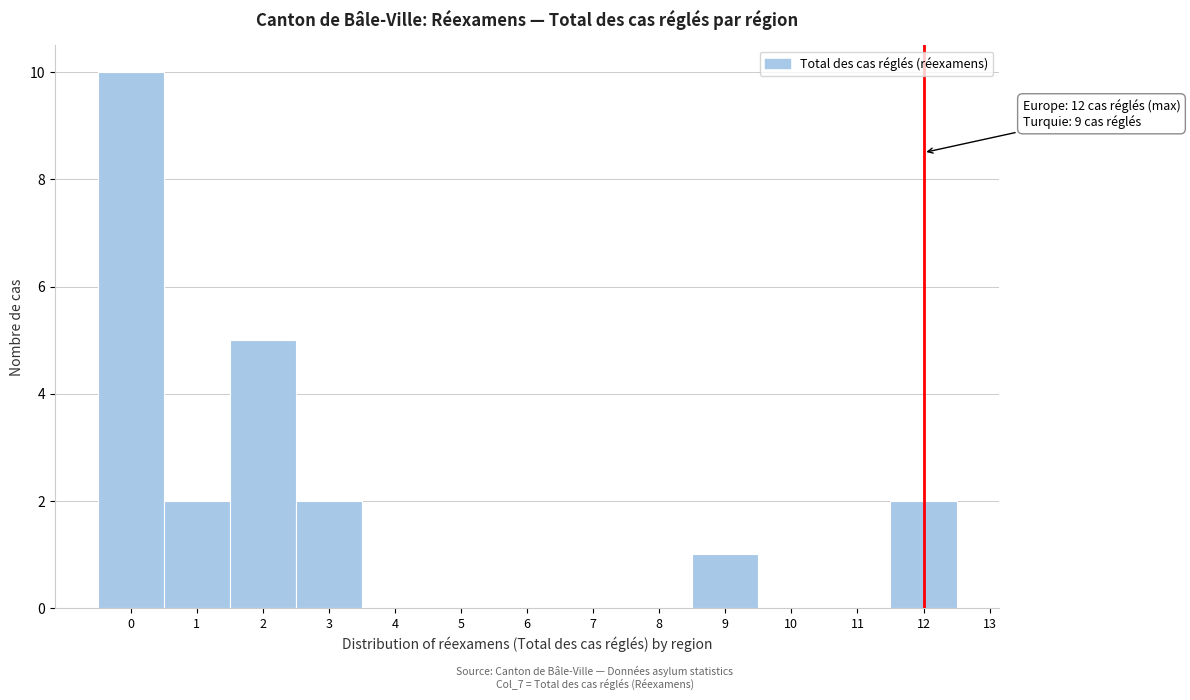

Which range on the x-axis has the tallest bar?

-0.5 to 0.5